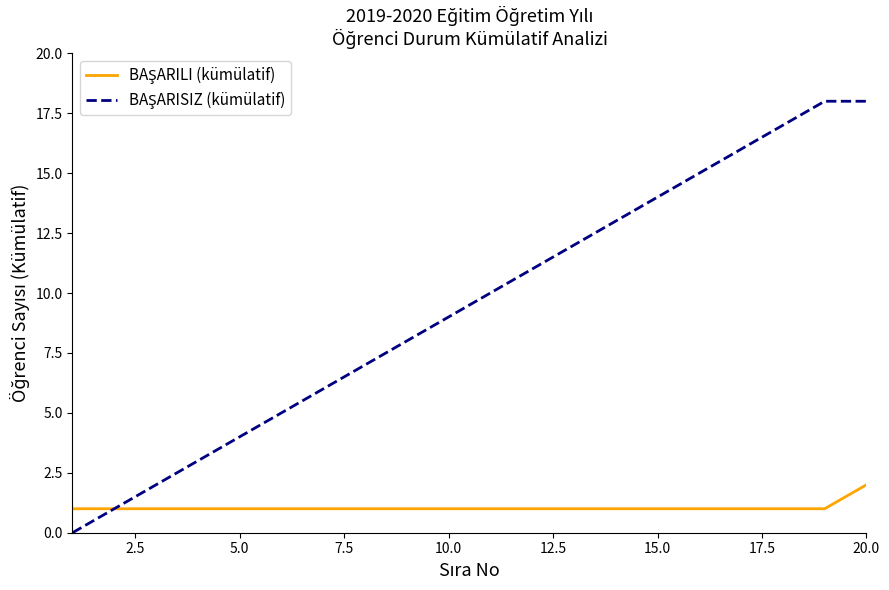

What is the greatest value displayed?

18